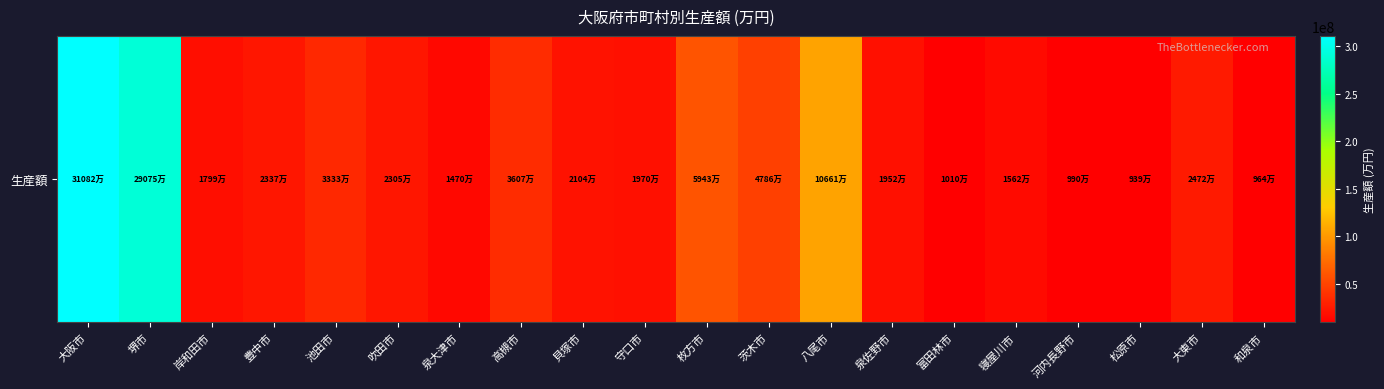

Which has a higher value, 泉大津市 or 泉佐野市?

泉佐野市